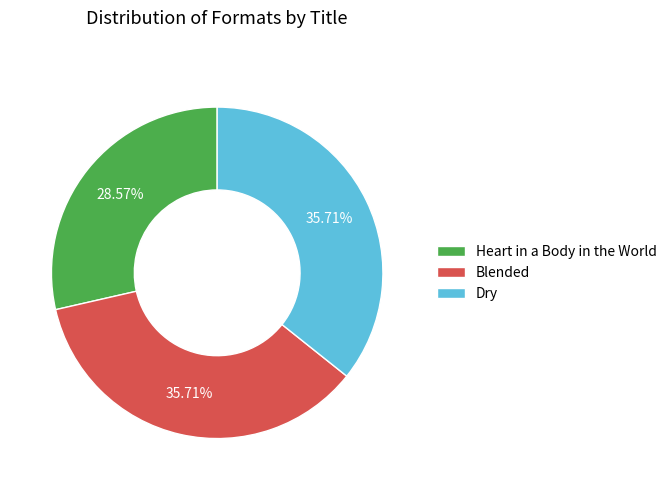

Count the number of slices in the pie.

3